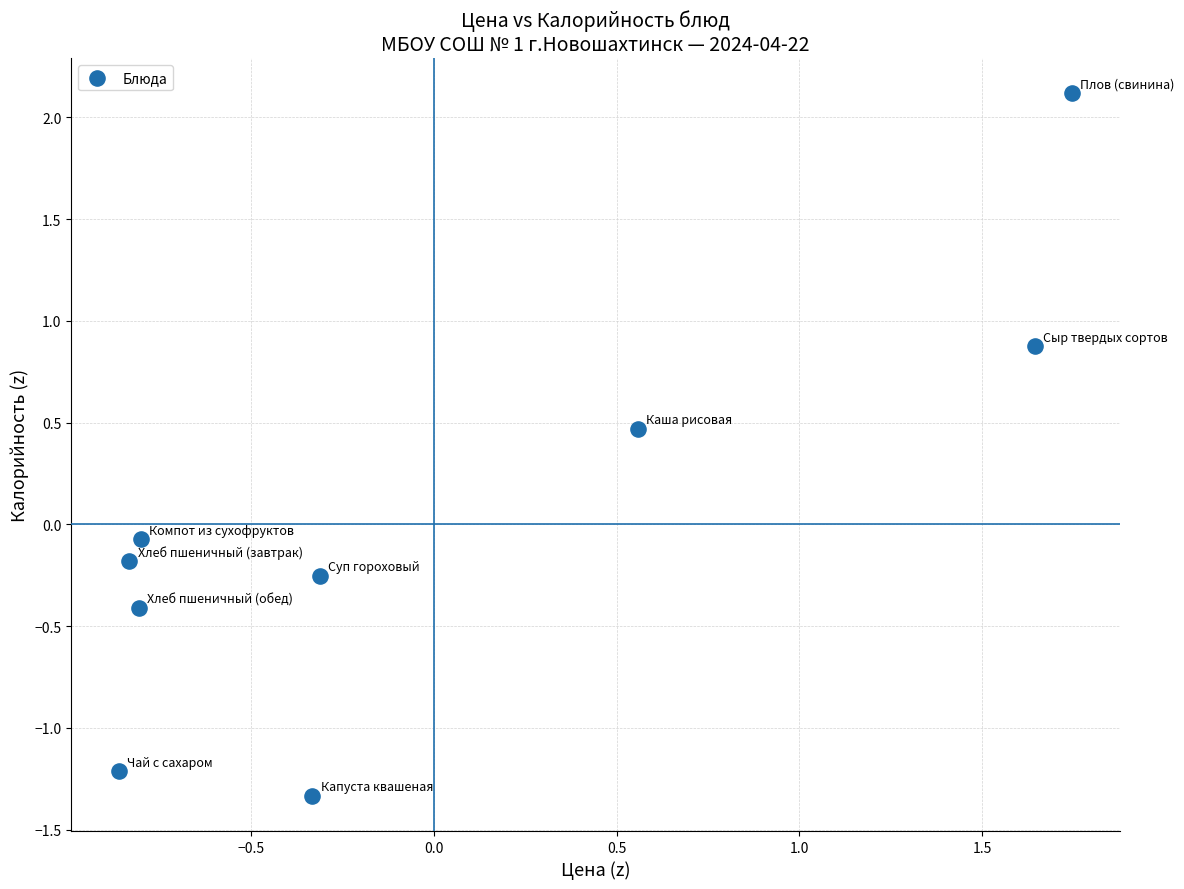

What is the range of Y values (max minus min)?

3.5